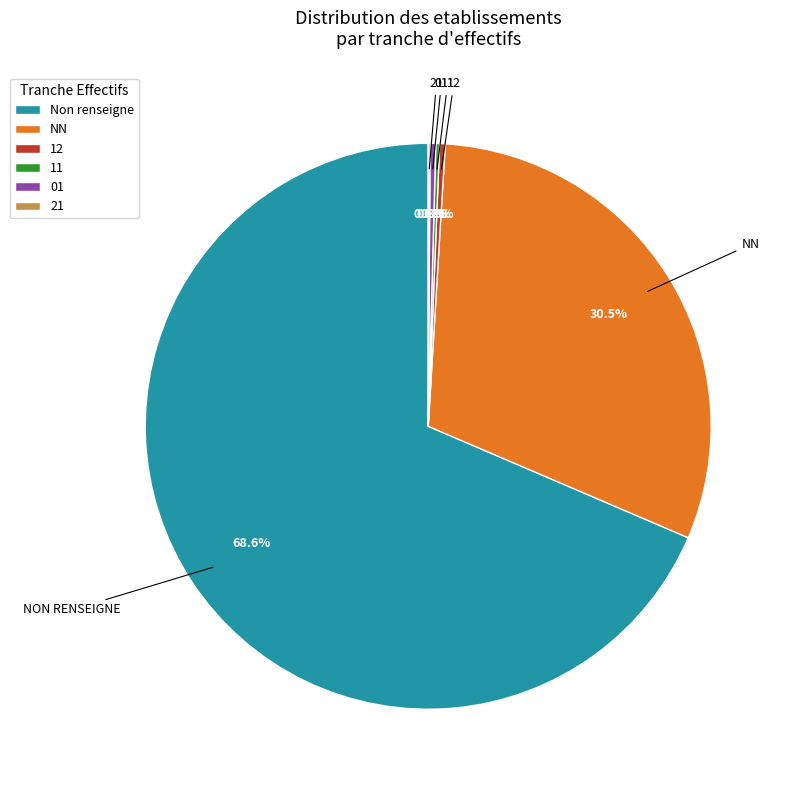

Does any single category account for the majority?

Yes